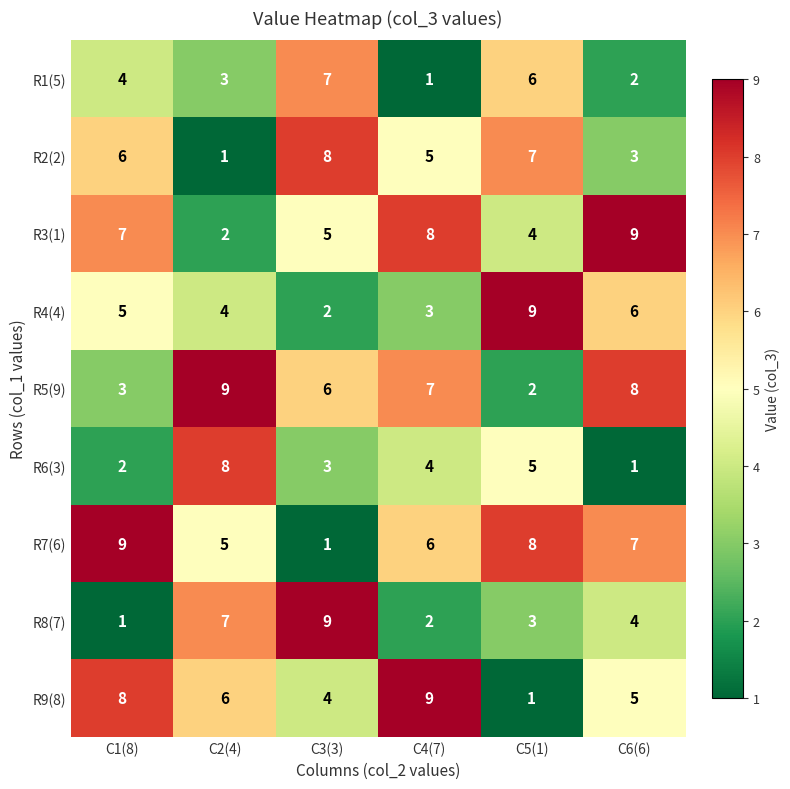

At C3(3), list the series in order from largest to smallest.

R8(7), R2(2), R1(5), R5(9), R3(1), R9(8), R6(3), R4(4), R7(6)